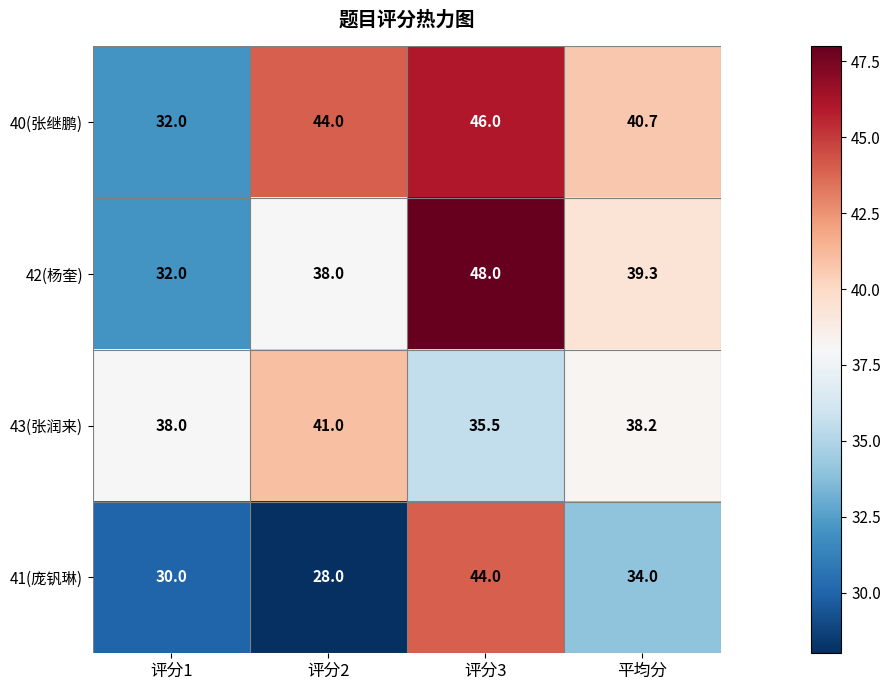

What is the greatest value displayed?

48.0